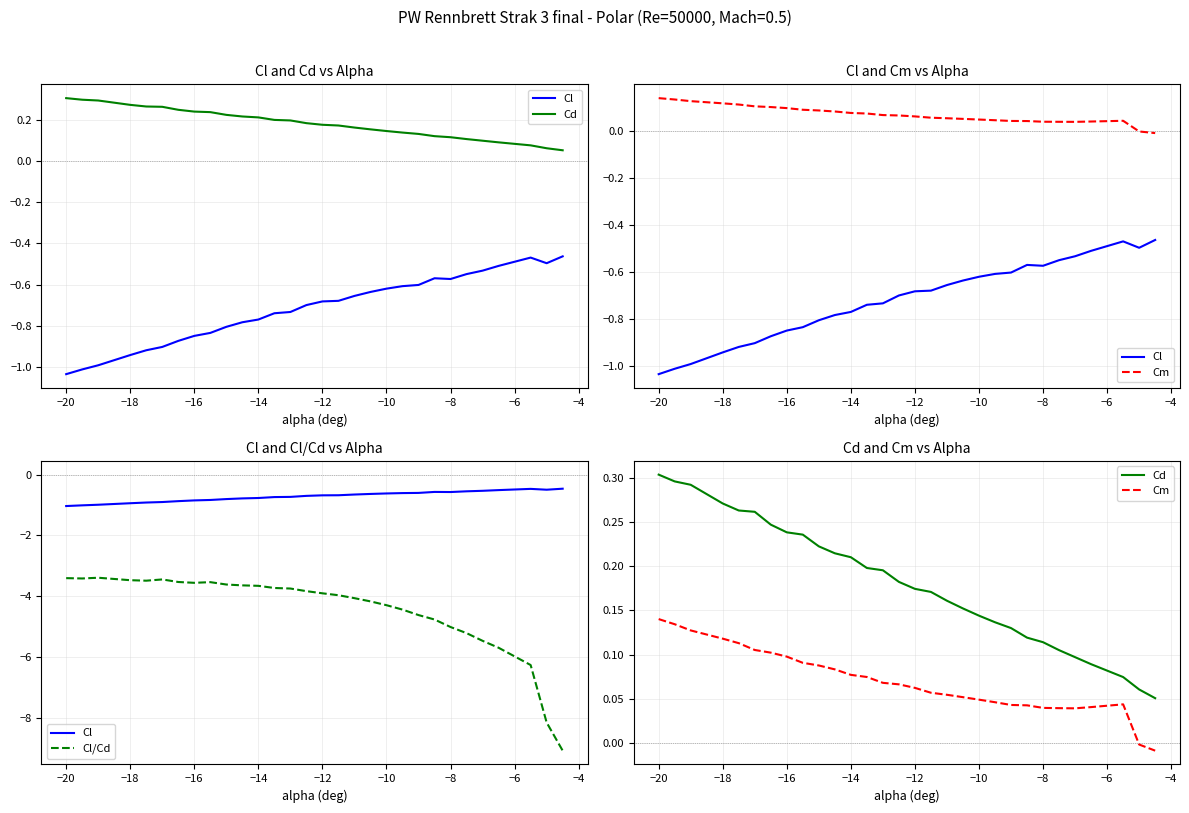

What is the difference between the second highest and minimum values in the Cd series?

0.2